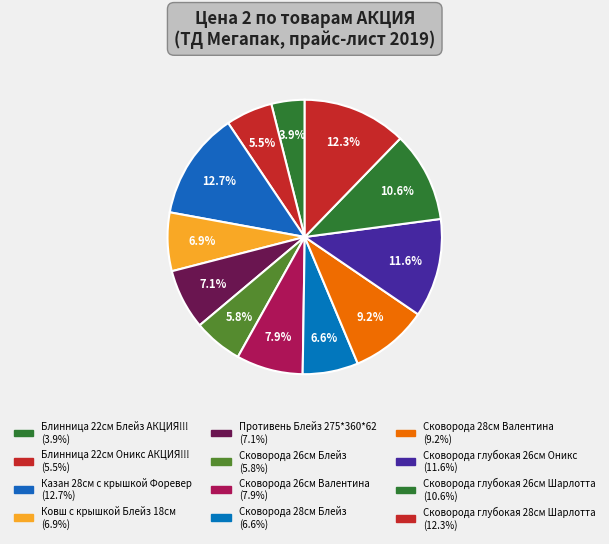

The Блинница 22см Оникс АКЦИЯ!!! slice represents 5% of the pie. True or false?

True